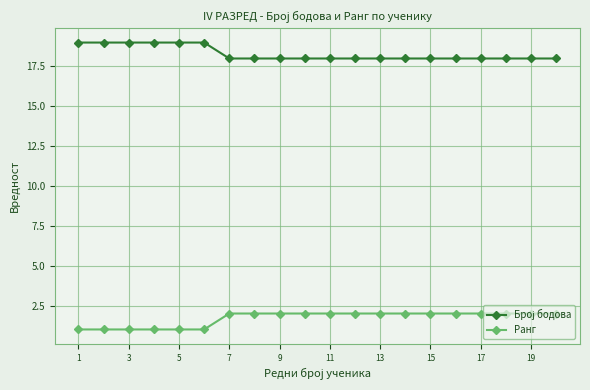

What is the maximum value shown in the chart?

19